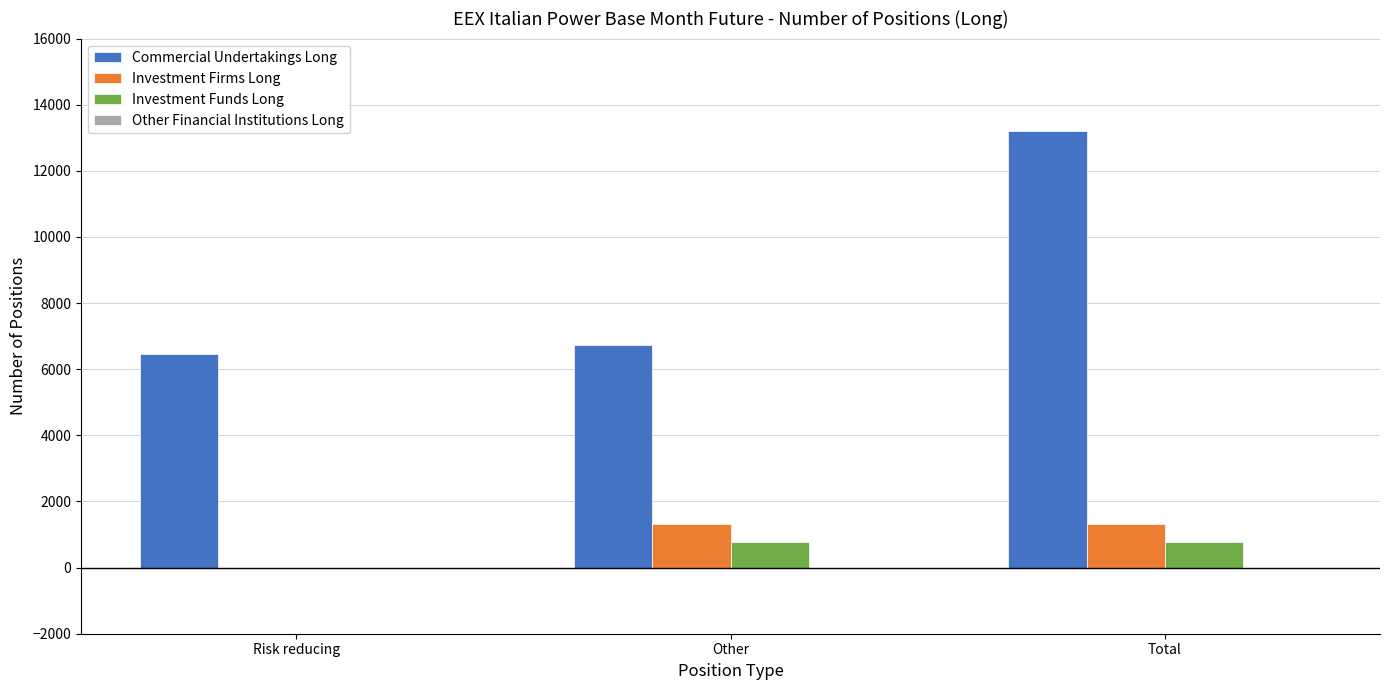

Count the number of categories in the chart.

3